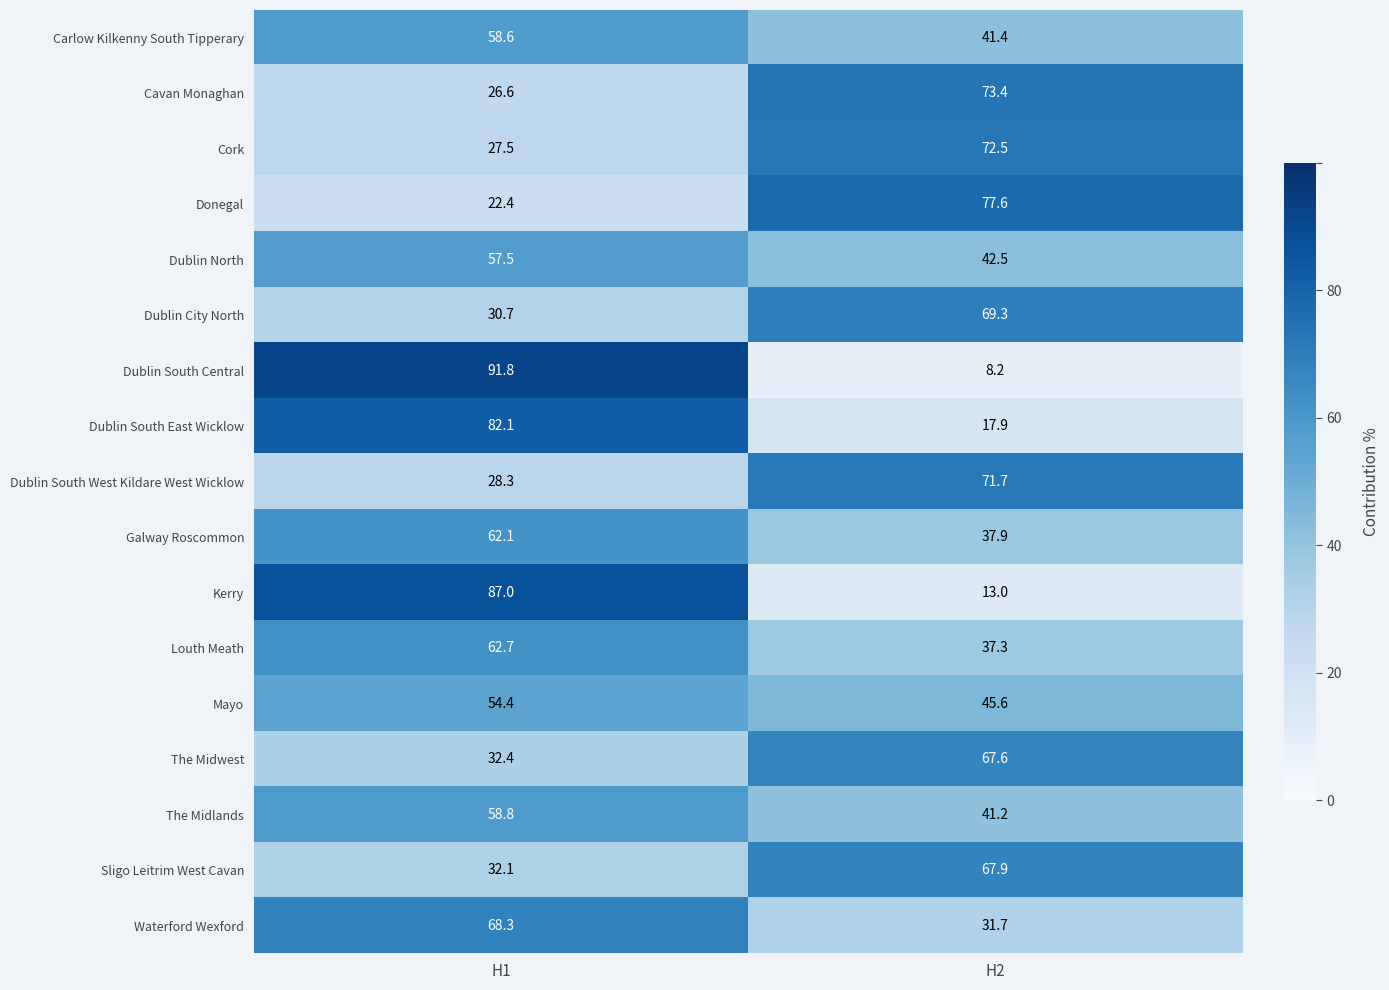

What is the sum of the The Midwest values at H2 and H1?

100.0